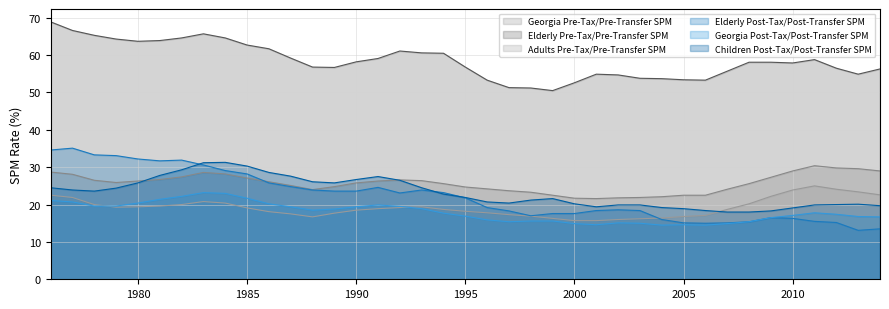

What is the difference between the maximum and minimum values in the Adults Pre-Tax/Pre-Transfer SPM series?

9.3